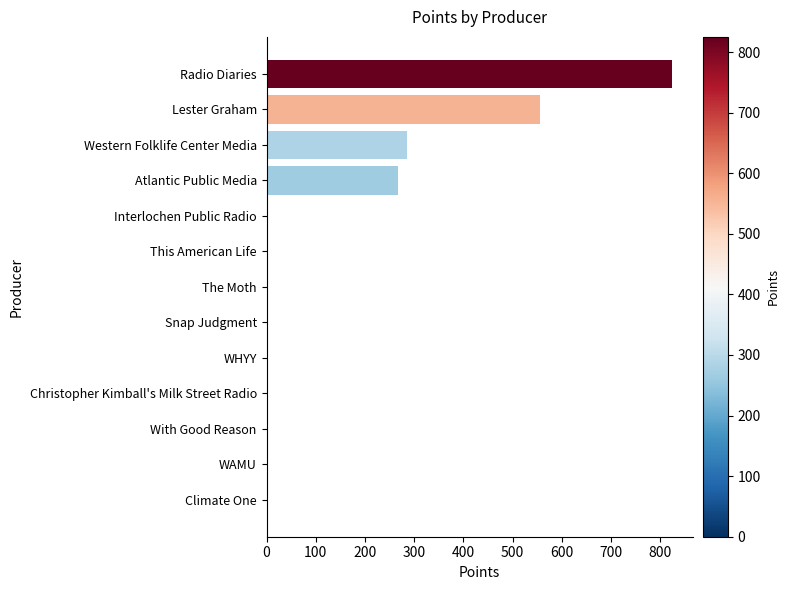

Reading bottom to top, transcribe all the data shown in this chart.

Climate One=0	WAMU=0	With Good Reason=0	Christopher Kimball's Milk Street Radio=0	WHYY=0	Snap Judgment=0	The Moth=0	This American Life=0	Interlochen Public Radio=0	Atlantic Public Media=267	Western Folklife Center Media=285	Lester Graham=555	Radio Diaries=825